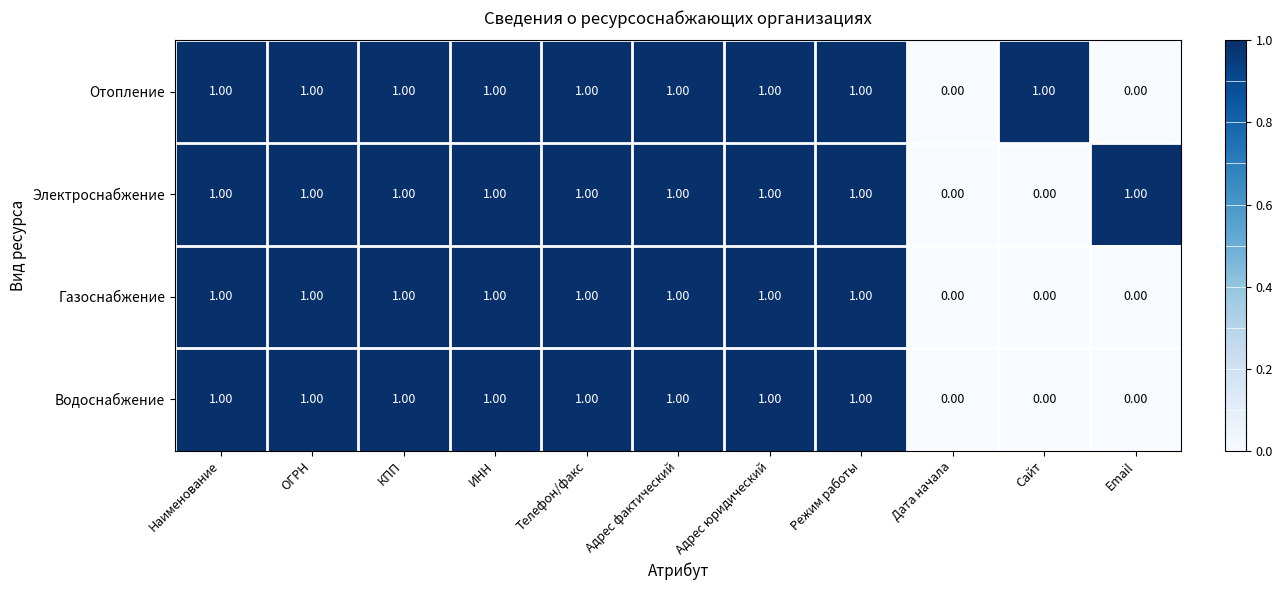

What is the total value across all series at Наименование?

4